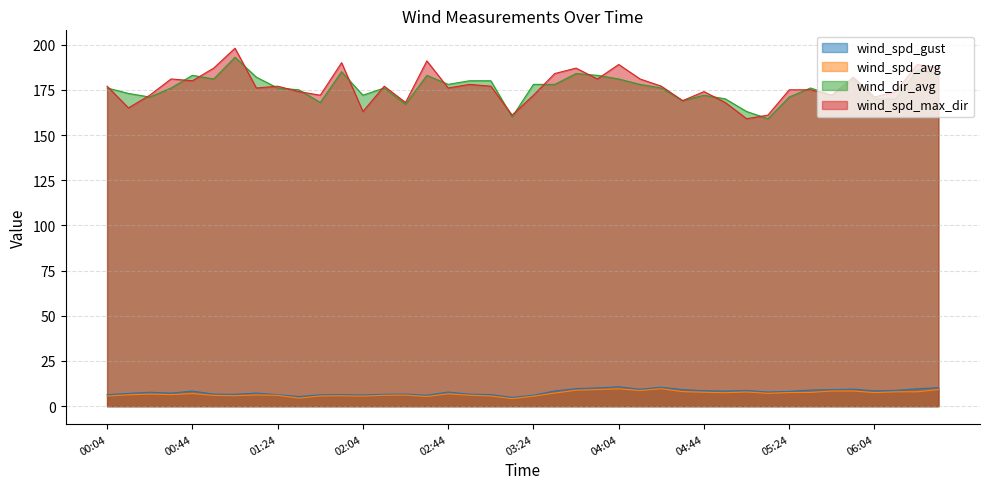

True or false: wind_spd_gust has more than 0 points higher than both neighbors.

True